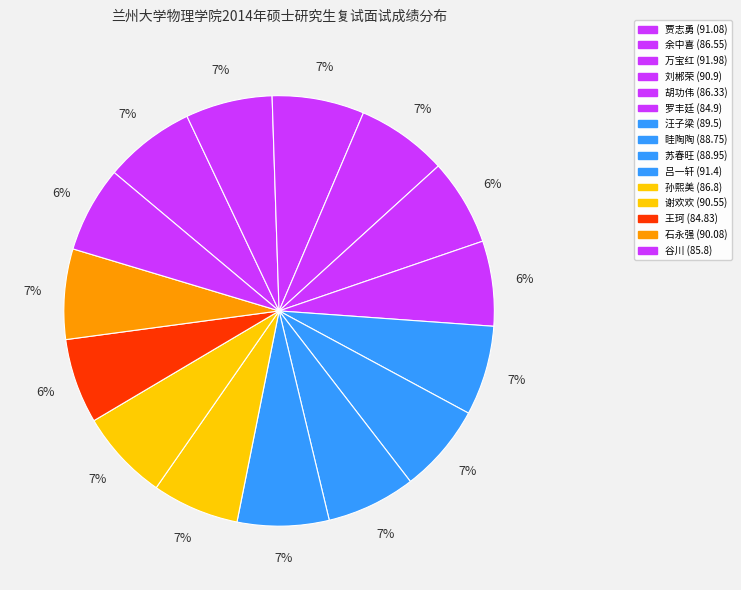

To the nearest percent, what is the difference between the largest and smallest slice percentages?

1%